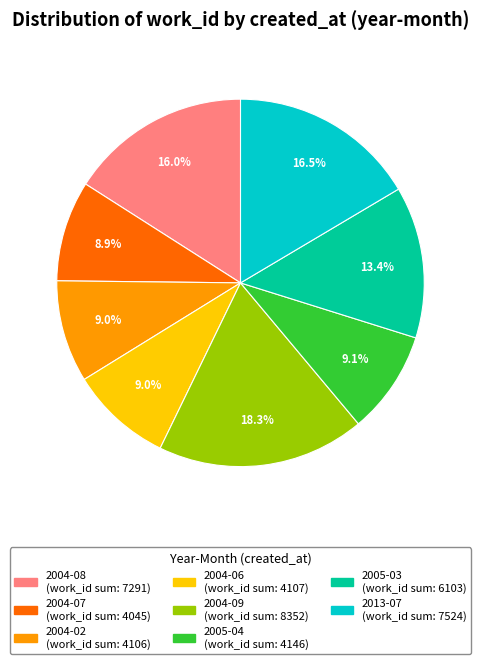

Does any single category account for the majority?

No